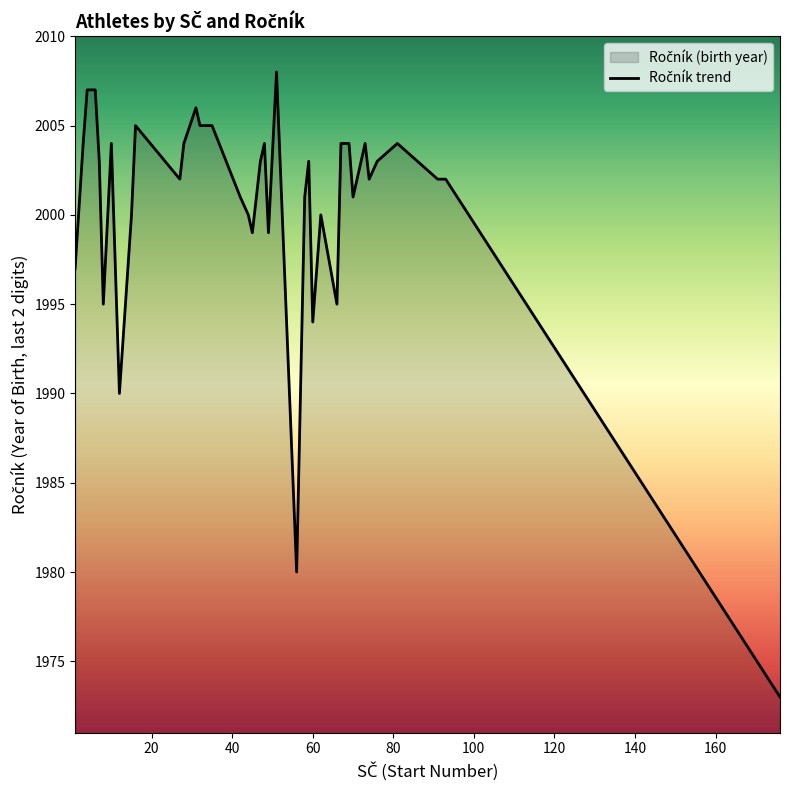

True or false: the data has more than 1 interior local peaks.

True